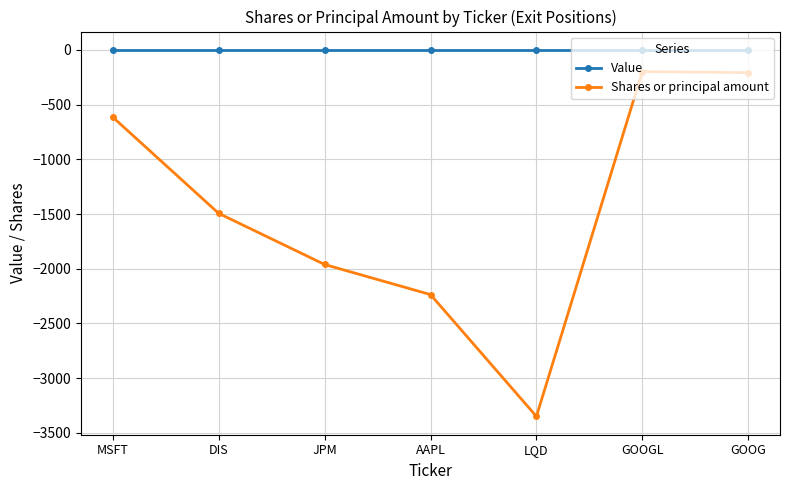

What is the minimum value shown in the chart?

-3349